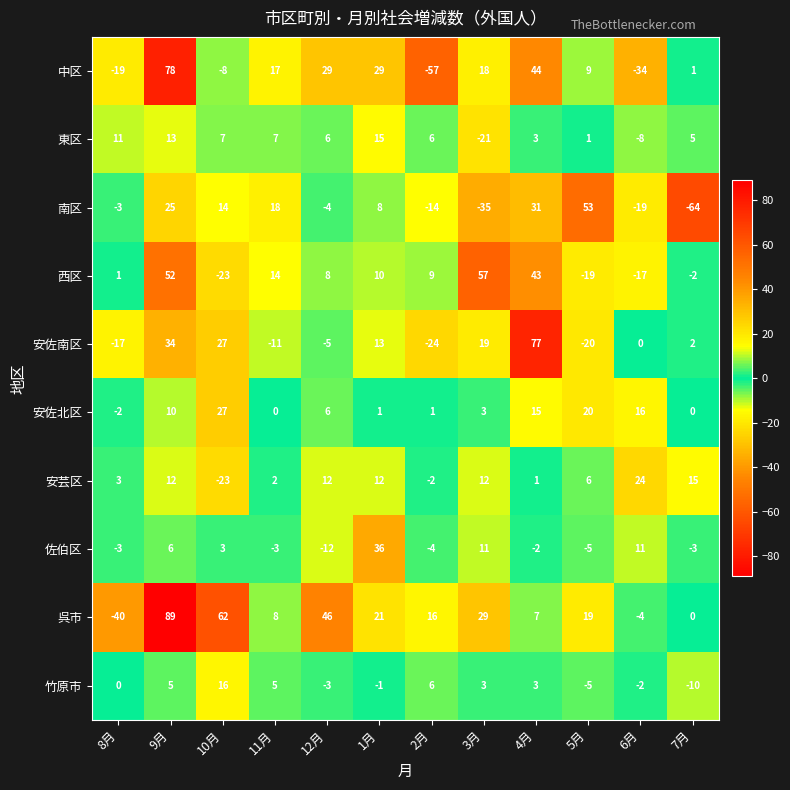

What is the spread (max minus min) of values at 8月?

51